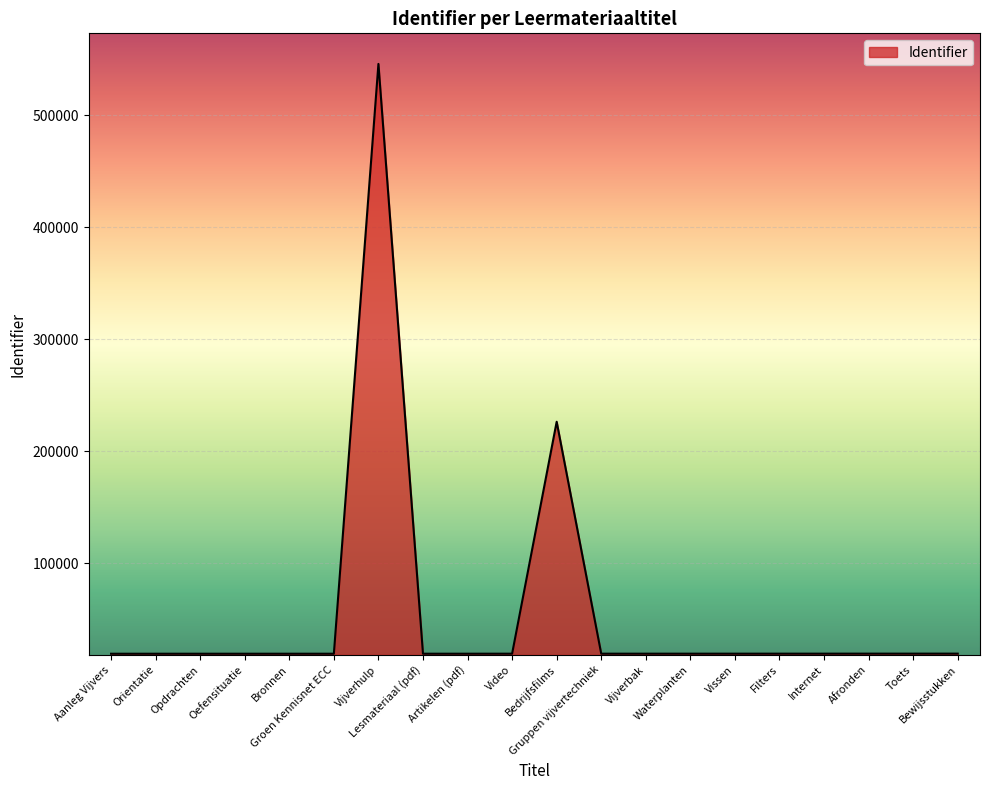

At which label does the data first exceed 19476?

Vijverhulp